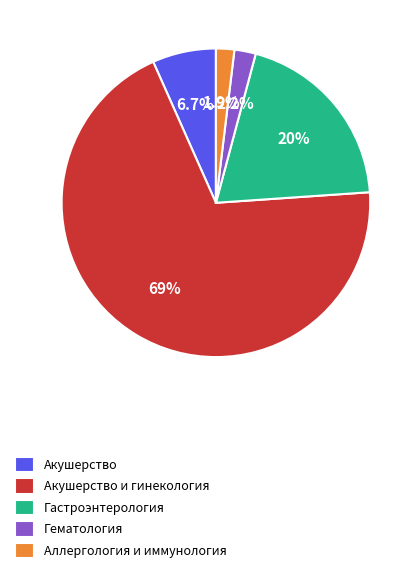

Which slice is the largest?

Акушерство и гинекология